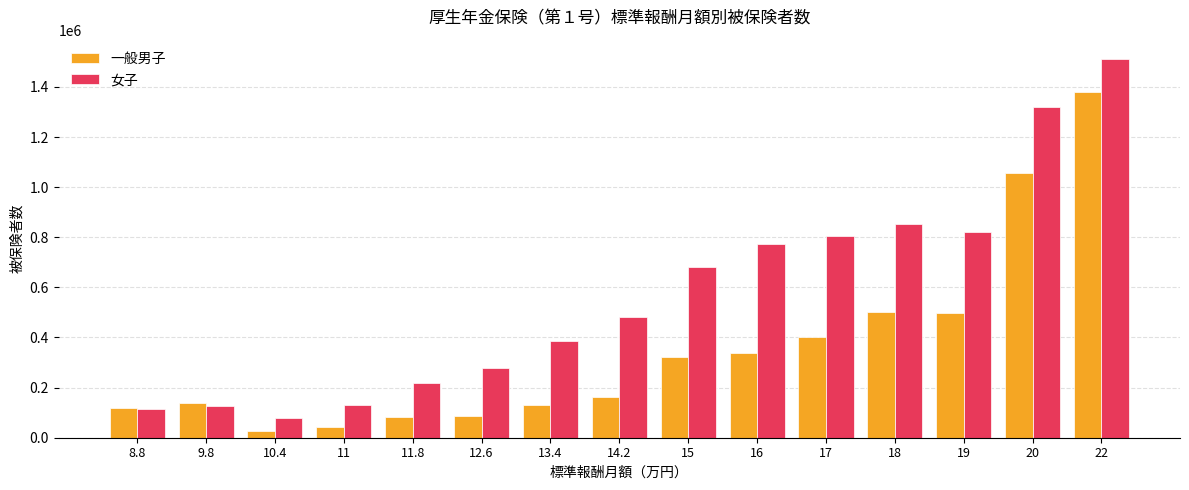

What is the difference between the highest and lowest values at 12.6?

194017